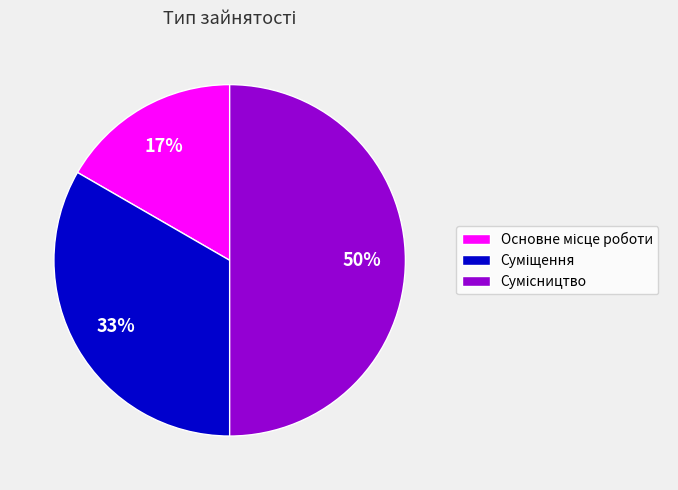

To the nearest percent, what is the difference between the largest and smallest slice percentages?

33%